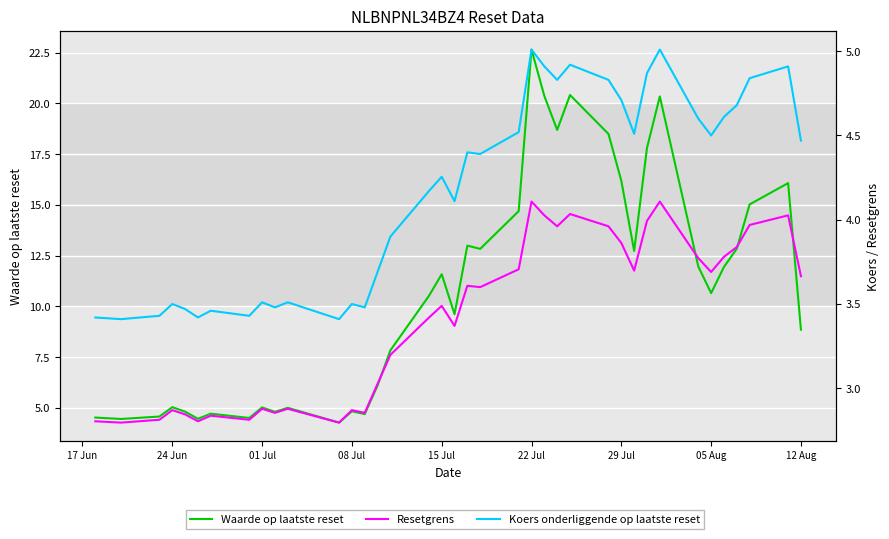

What is the label of the 4th point from the left?

24 Jun